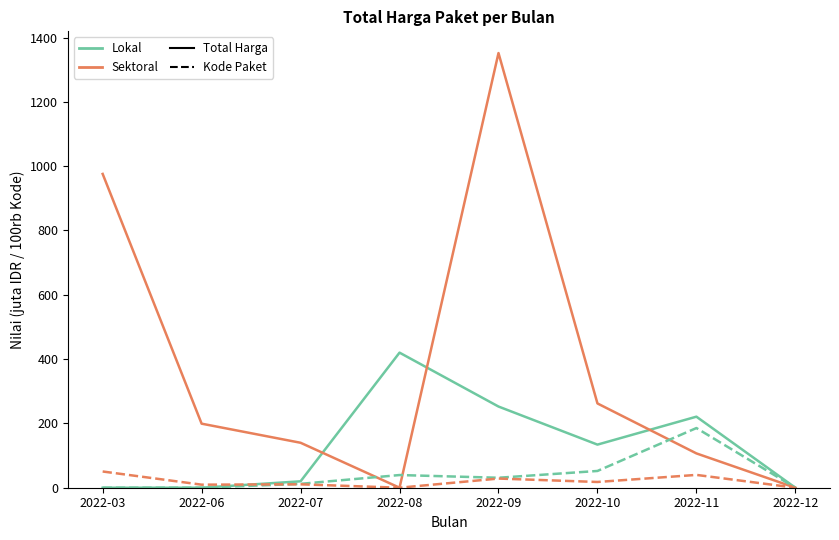

At which category is the sum across all series the highest?

2022-09